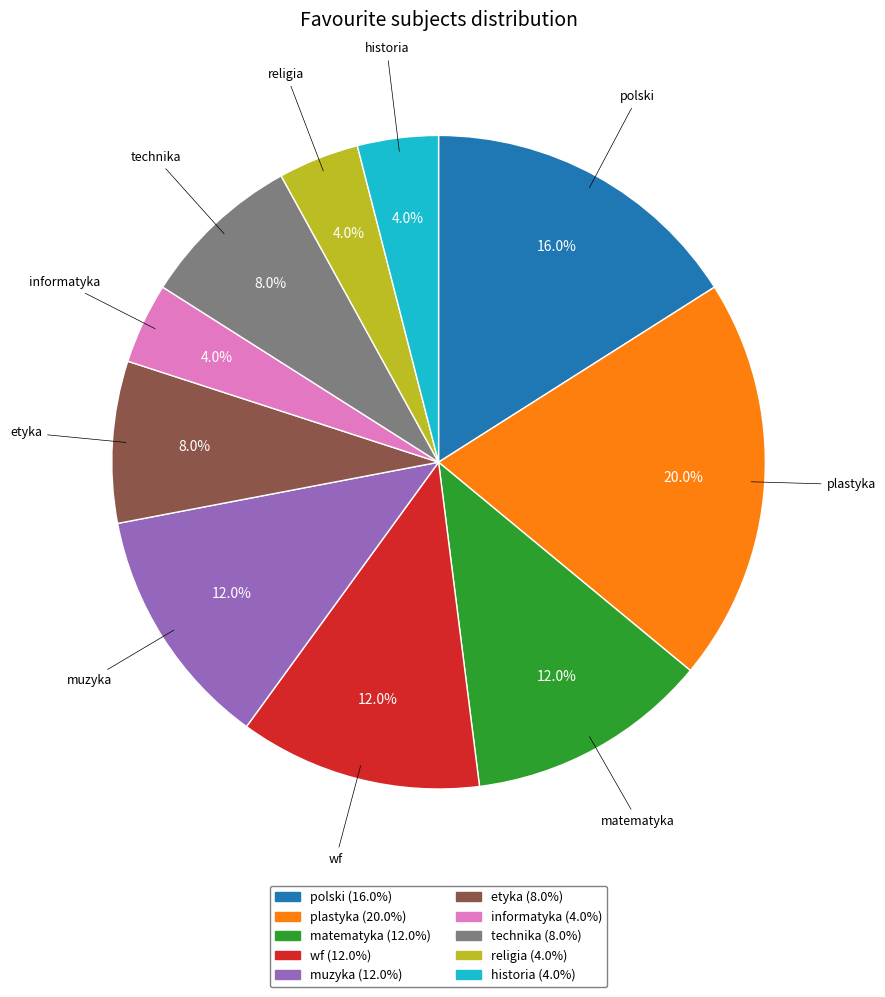

Is it true that wf is 19% of the pie?

False